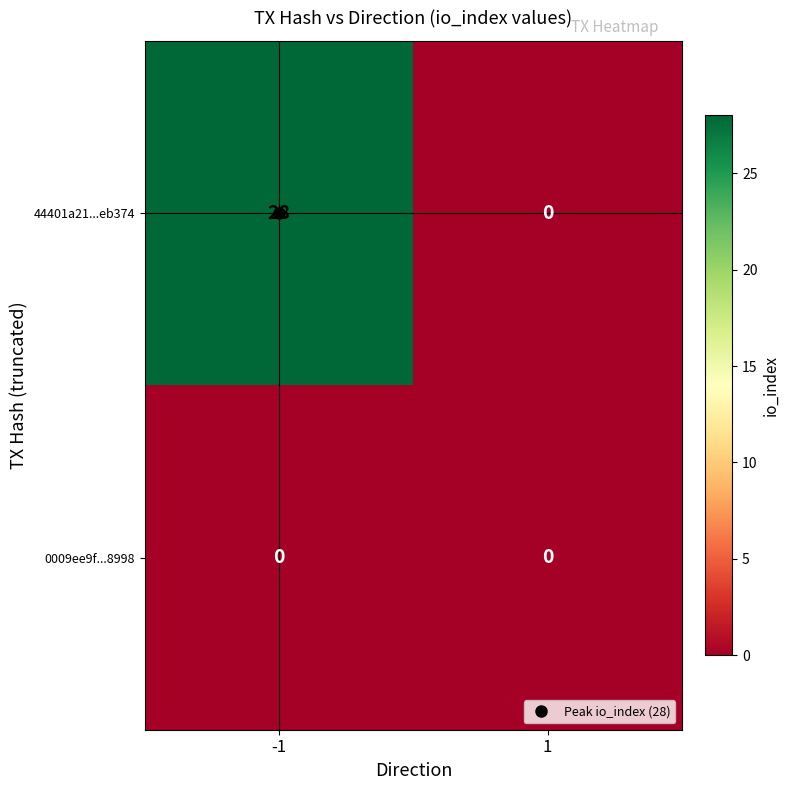

What is the maximum value shown in the chart?

28